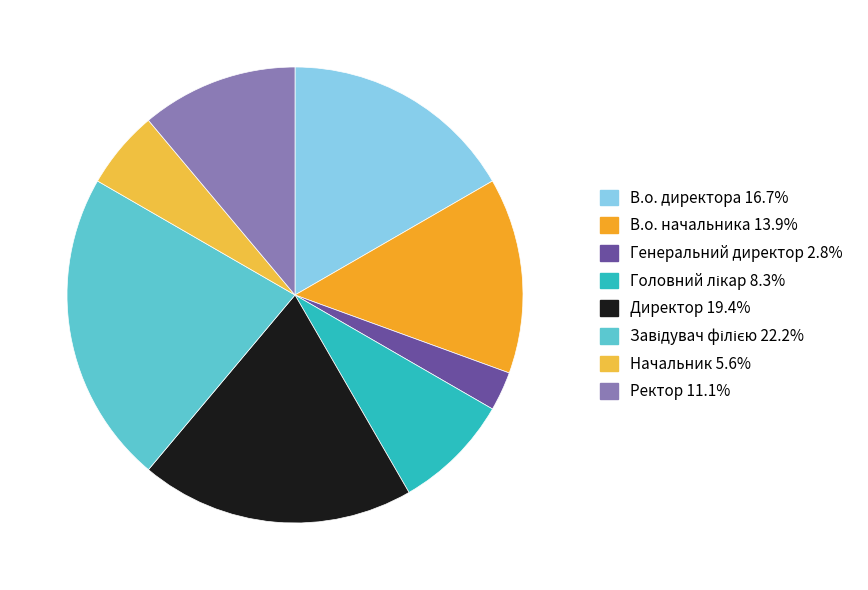

Does Головний лікар account for over 50% of the chart?

No